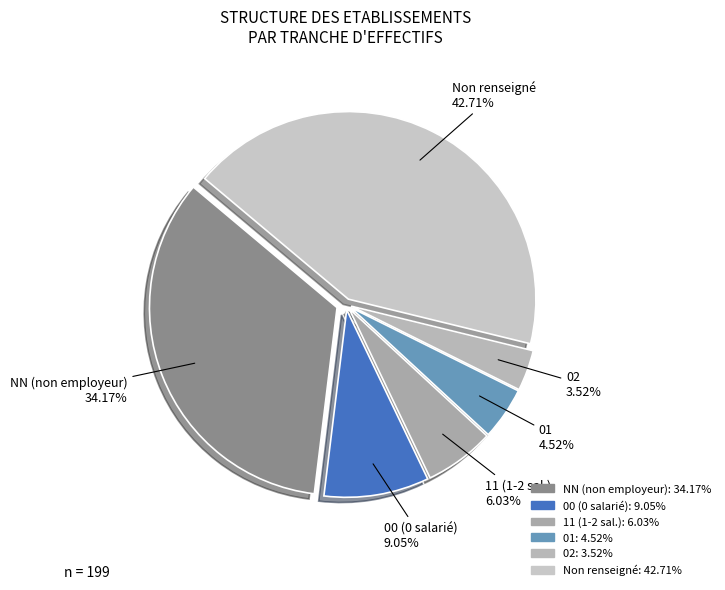

Count the number of slices in the pie.

6